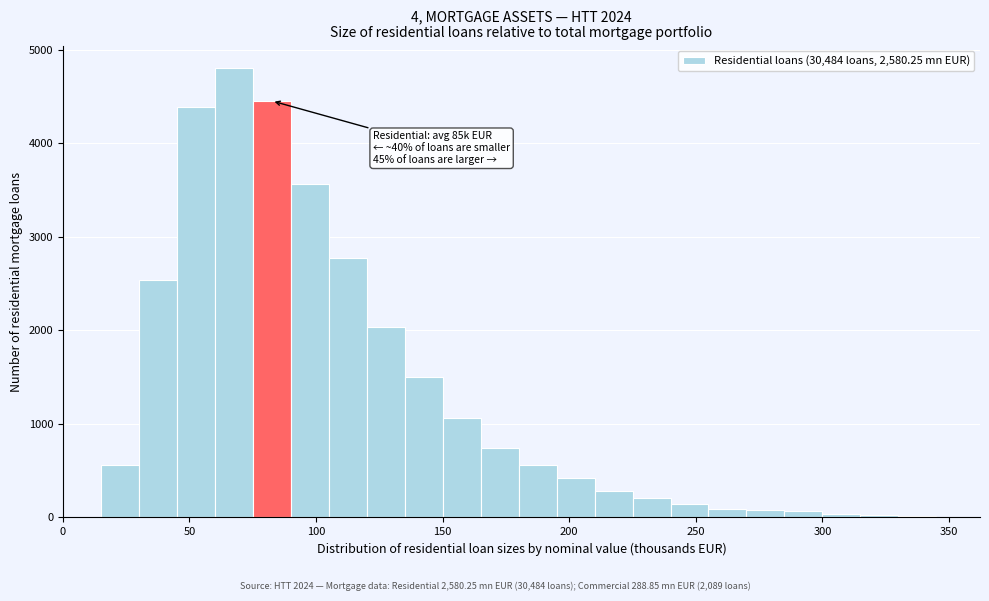

Read against the x-axis, roughly where is the centre of the tallest bar?

70